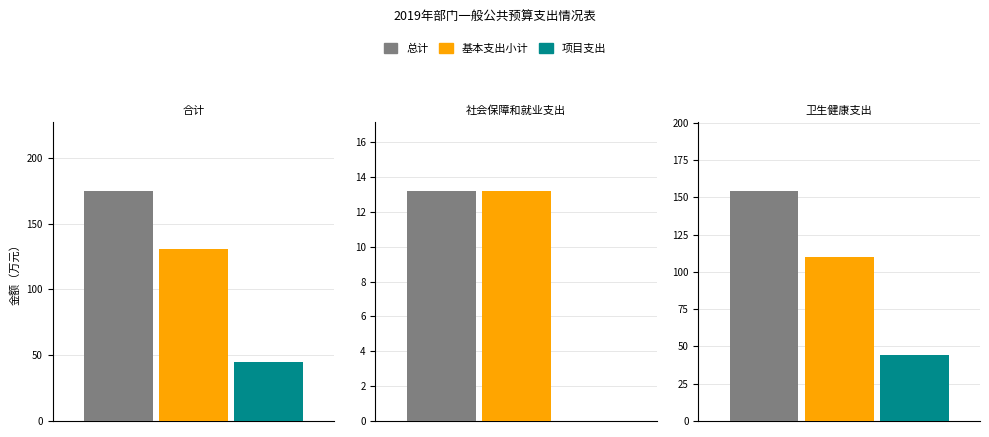

Which series has the largest range (max minus min)?

总计